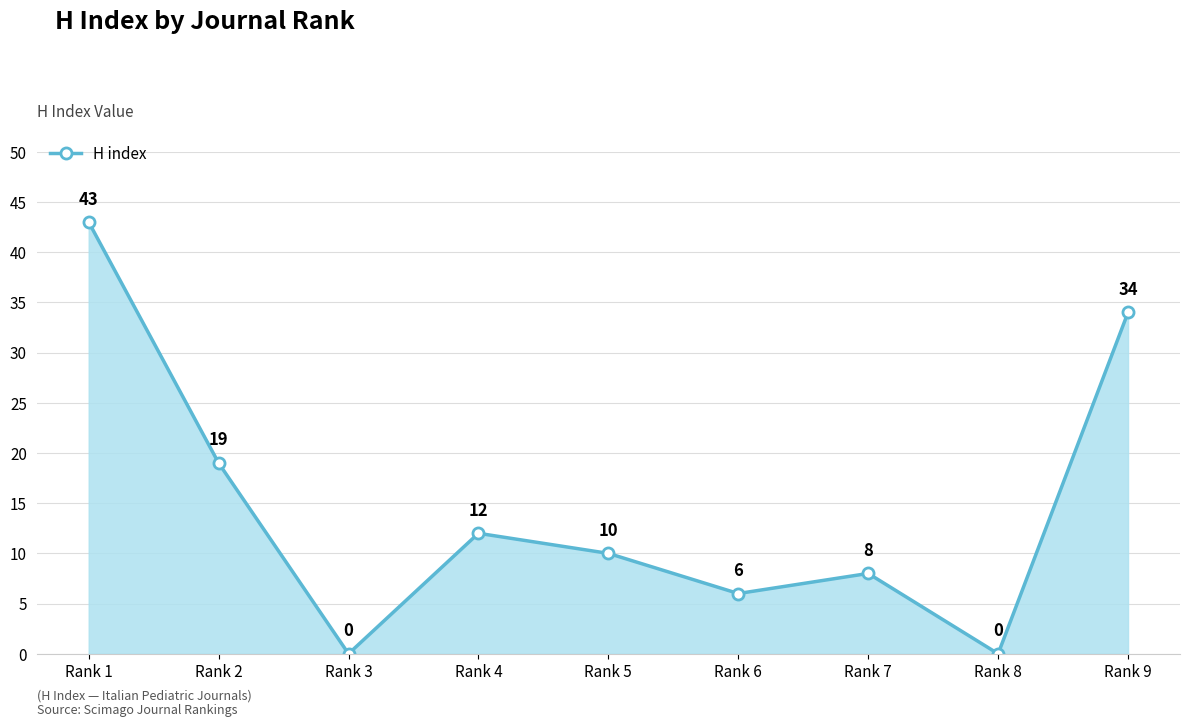

How many lines are shown in the chart?

1